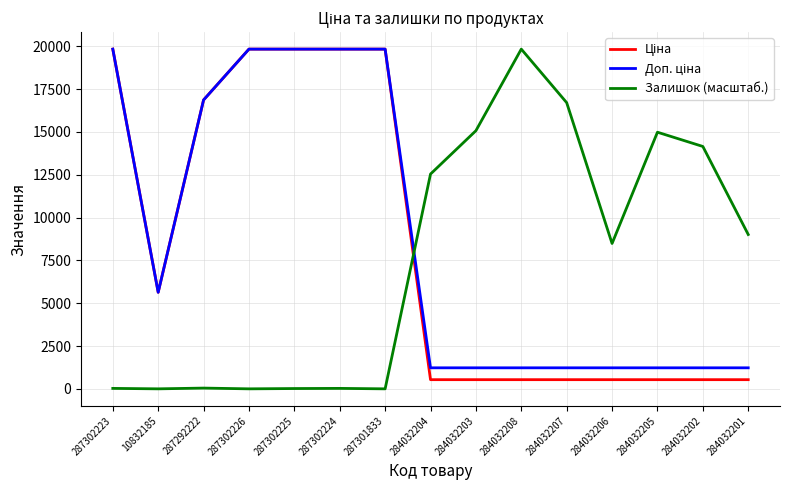

How many categories are shown in the chart?

15